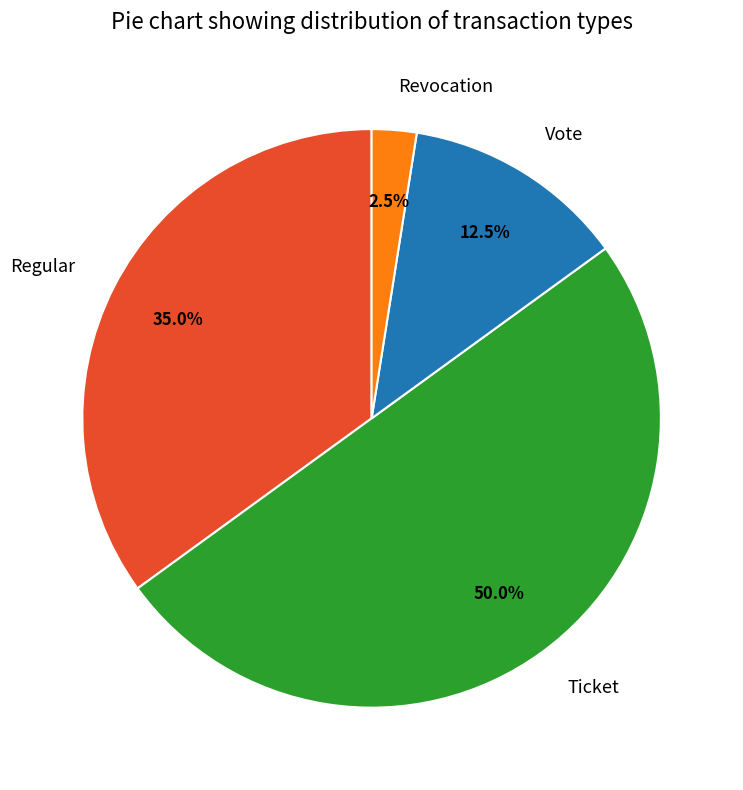

Which category has the biggest portion of the pie?

Ticket